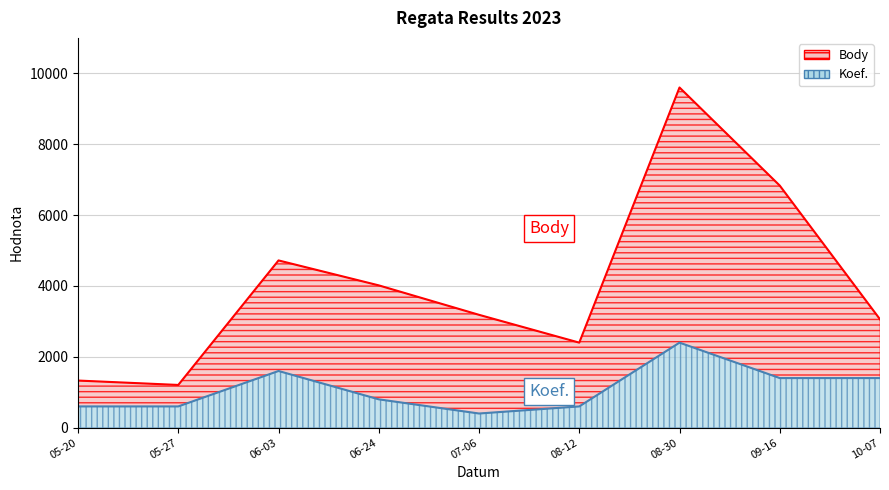

At how many categories does at least one series exceed 4495?

3